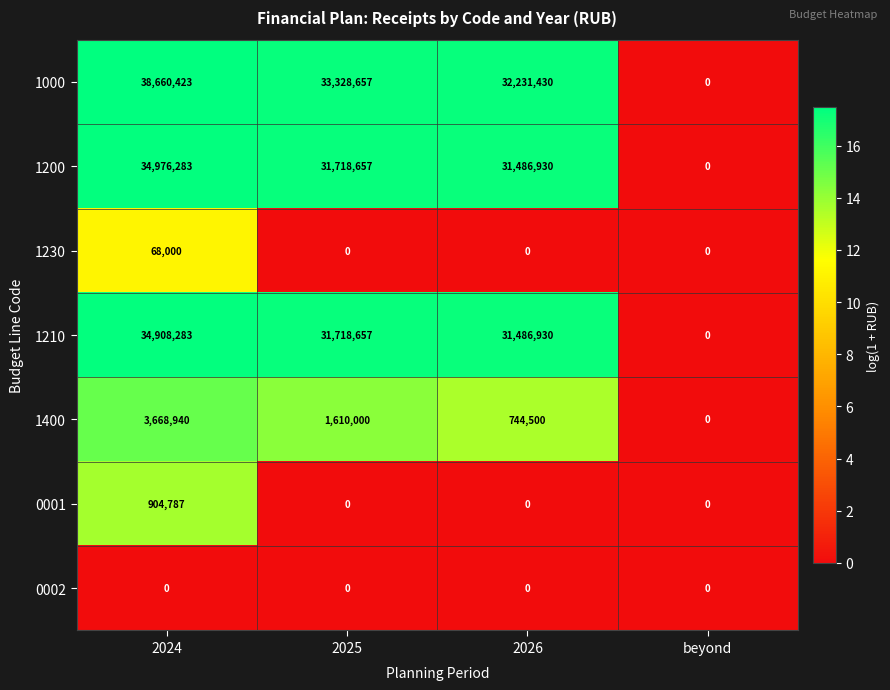

Reading left to right, what are all the values shown in this chart?

1000: 38660423	33328657	32231430	0
1200: 34976283	31718657	31486930	0
1230: 68000	0	0	0
1210: 34908283	31718657	31486930	0
1400: 3668940	1610000	744500	0
0001: 904787	0	0	0
0002: 0	0	0	0